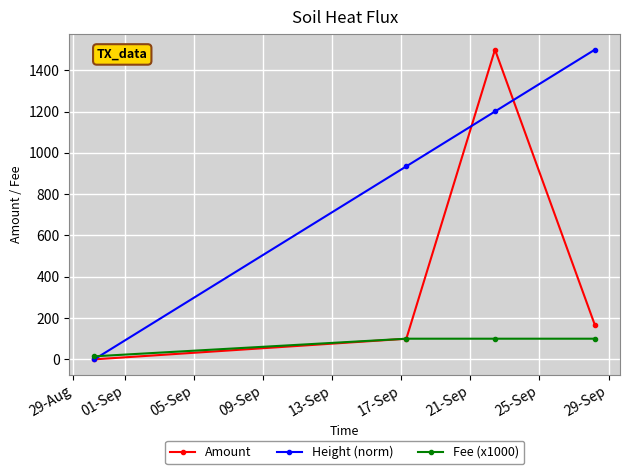

What is the value of the Height (norm) point at the 2nd from the left?

934.7